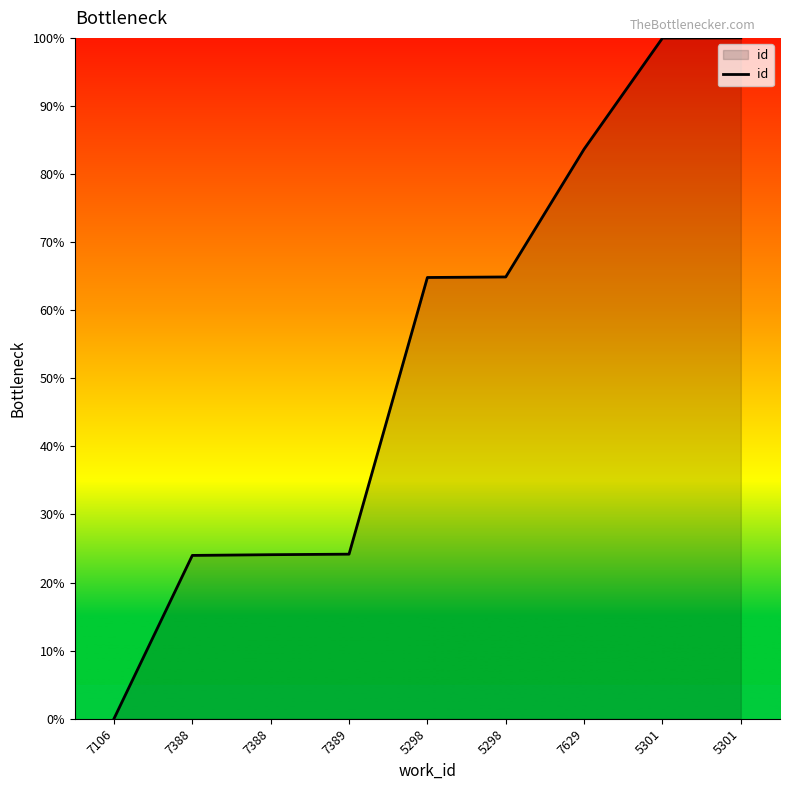

How many lines are shown in the chart?

1